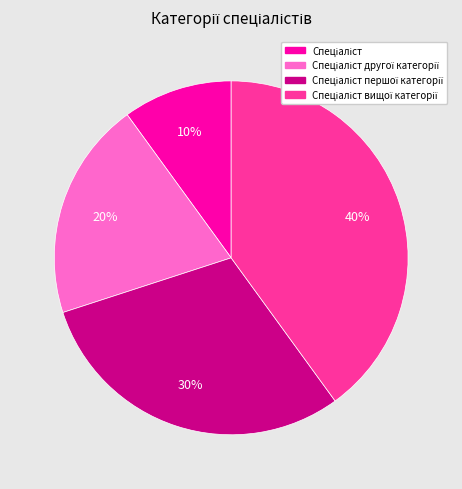

To the nearest percent, what is the average slice percentage?

25%